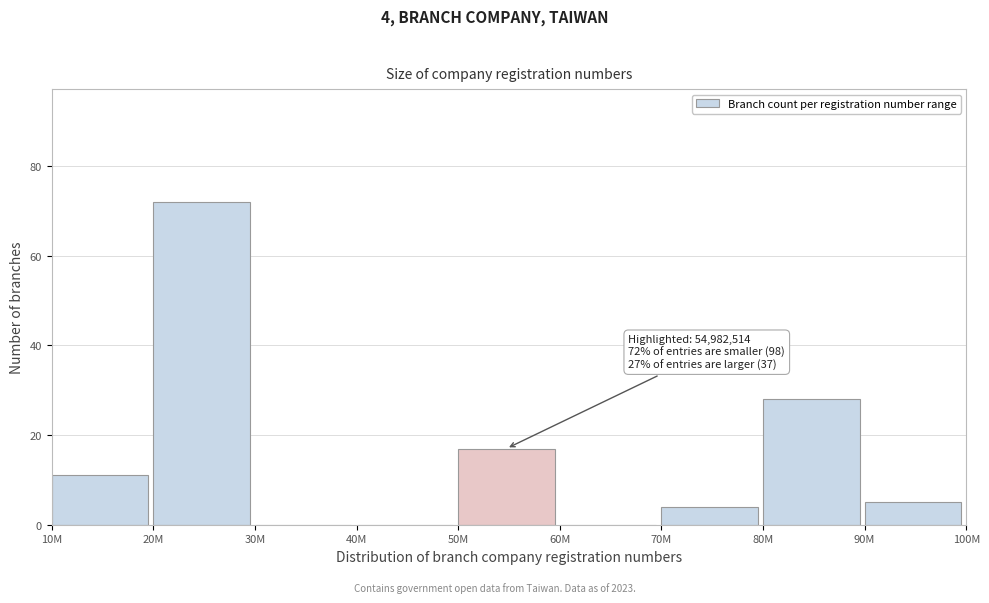

Reading right to left, what are all the values shown in this chart?

90M=5	80M=28	70M=4	60M=0	50M=17	40M=0	30M=0	20M=72	10M=11